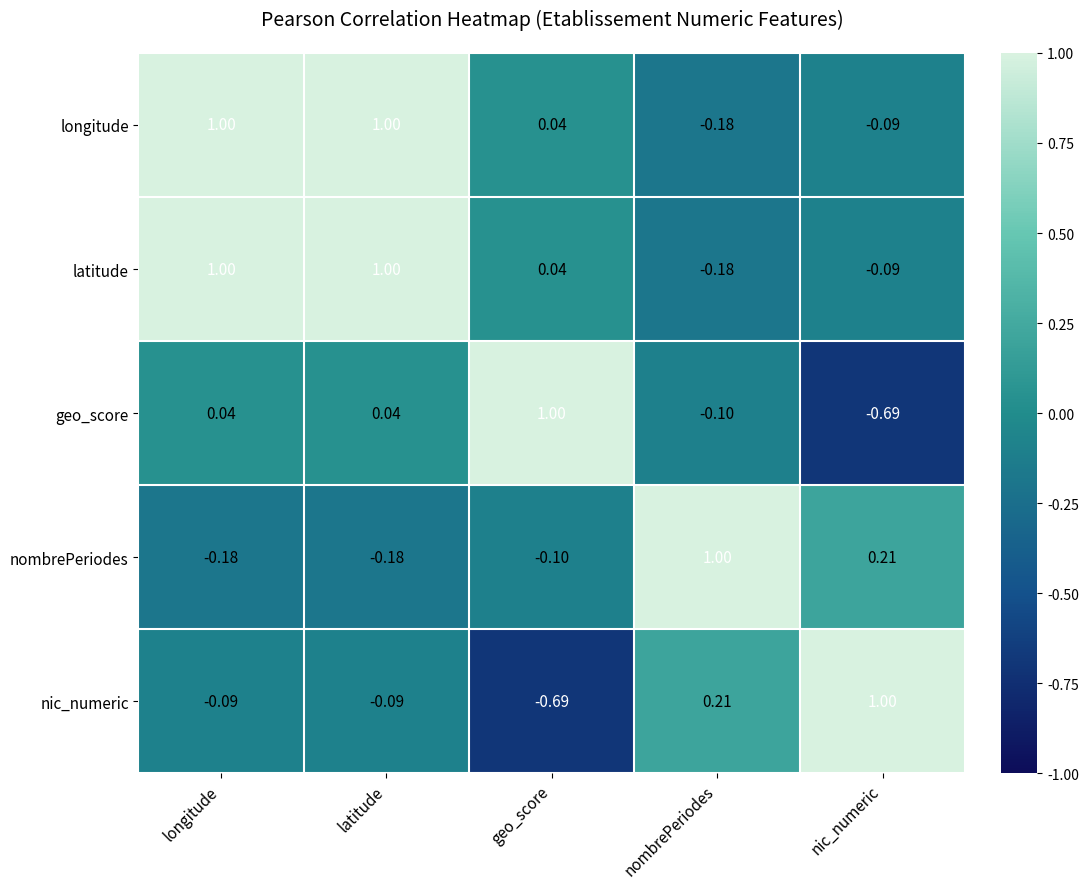

Which category has the lowest value in the geo_score series?

nic_numeric